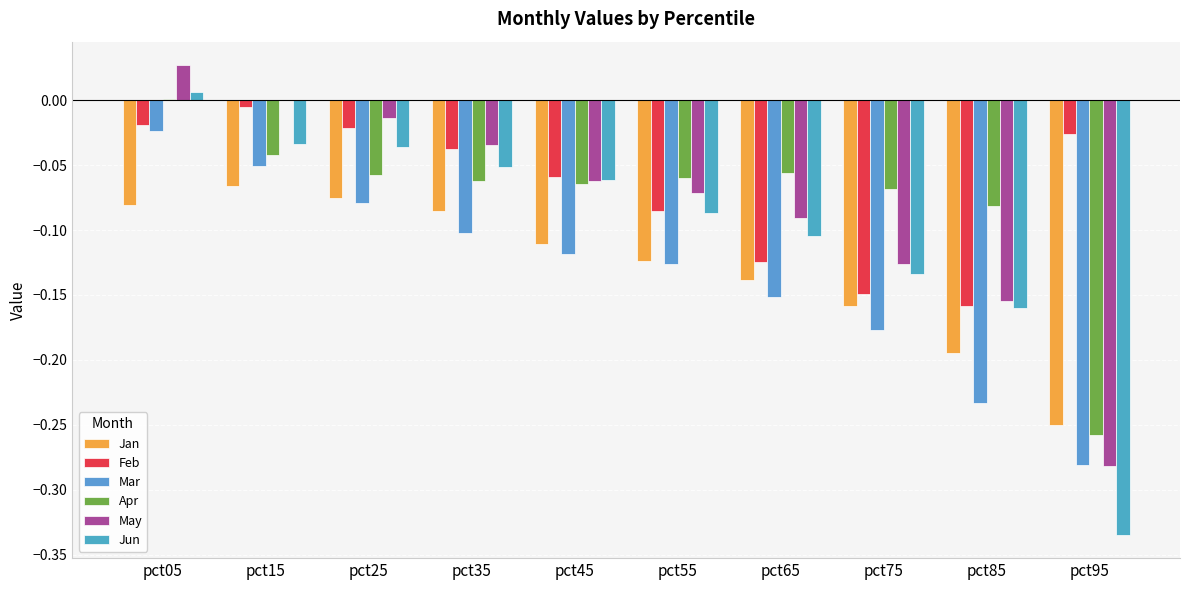

What is the difference between the second highest and minimum values in the Mar series?

0.2